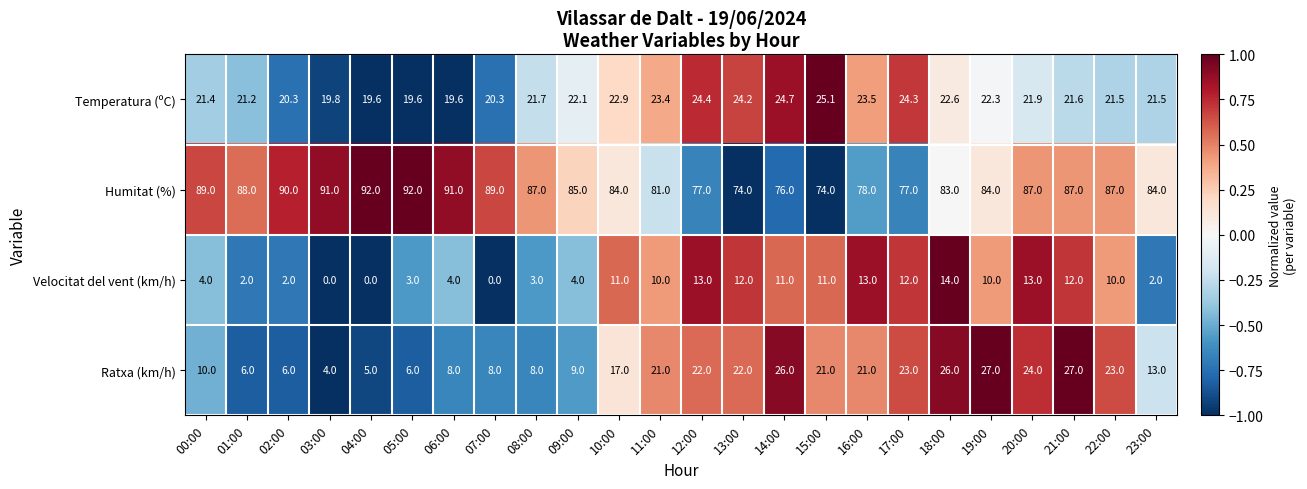

Which series has the largest range (max minus min)?

Ratxa (km/h)